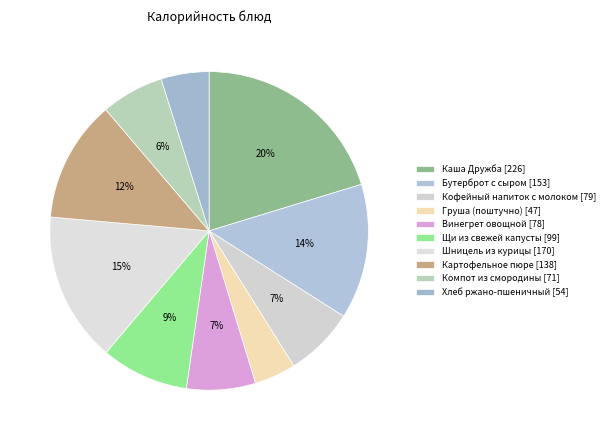

Which category has the smallest portion of the pie?

Груша (поштучно)